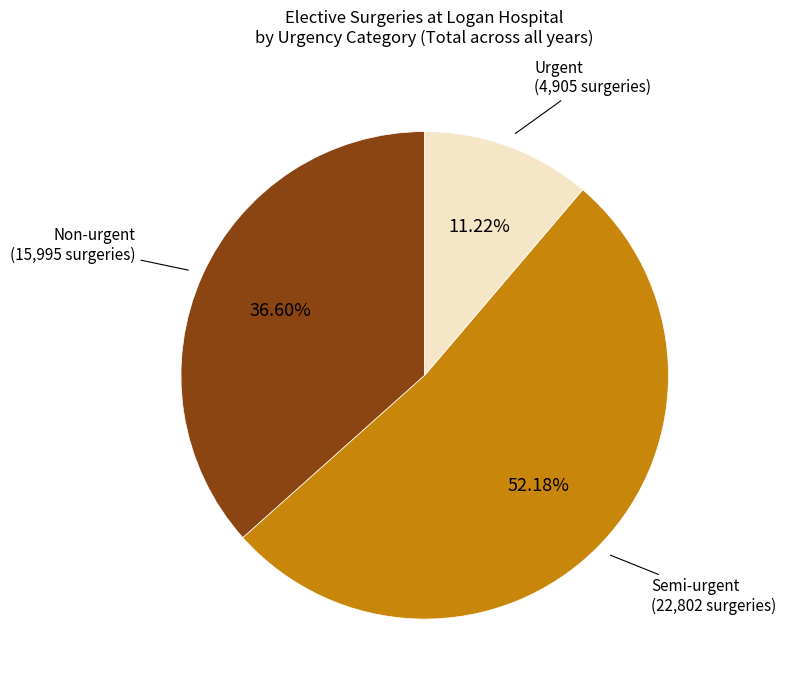

How many slices are in this pie chart?

3